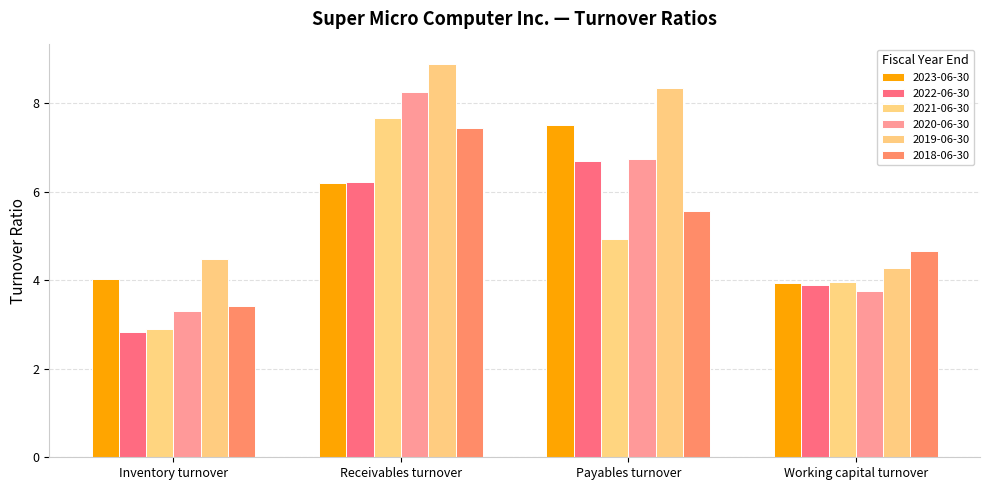

What is the total value across all series at Inventory turnover?

21.0